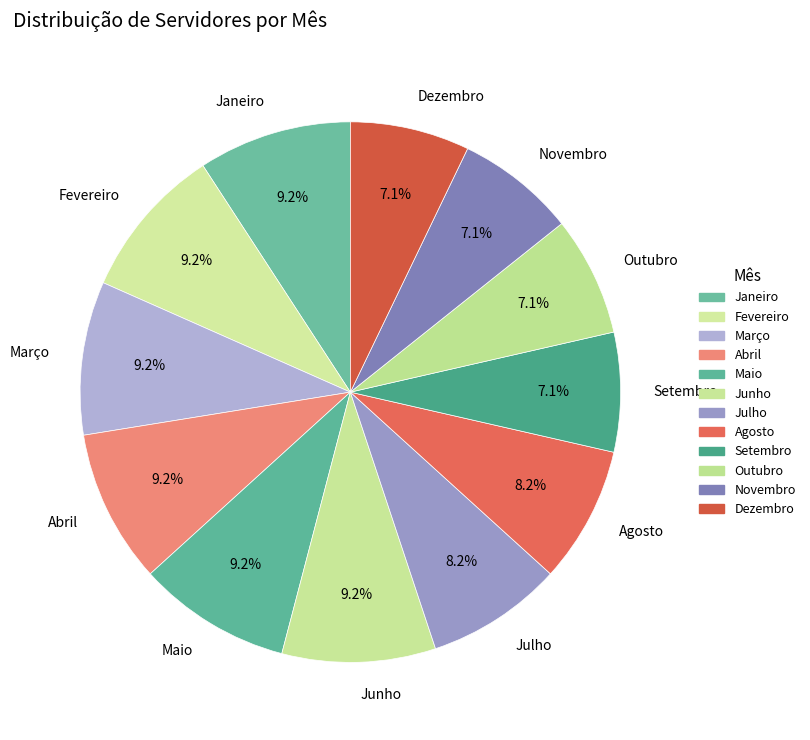

How many segments does this pie chart have?

12